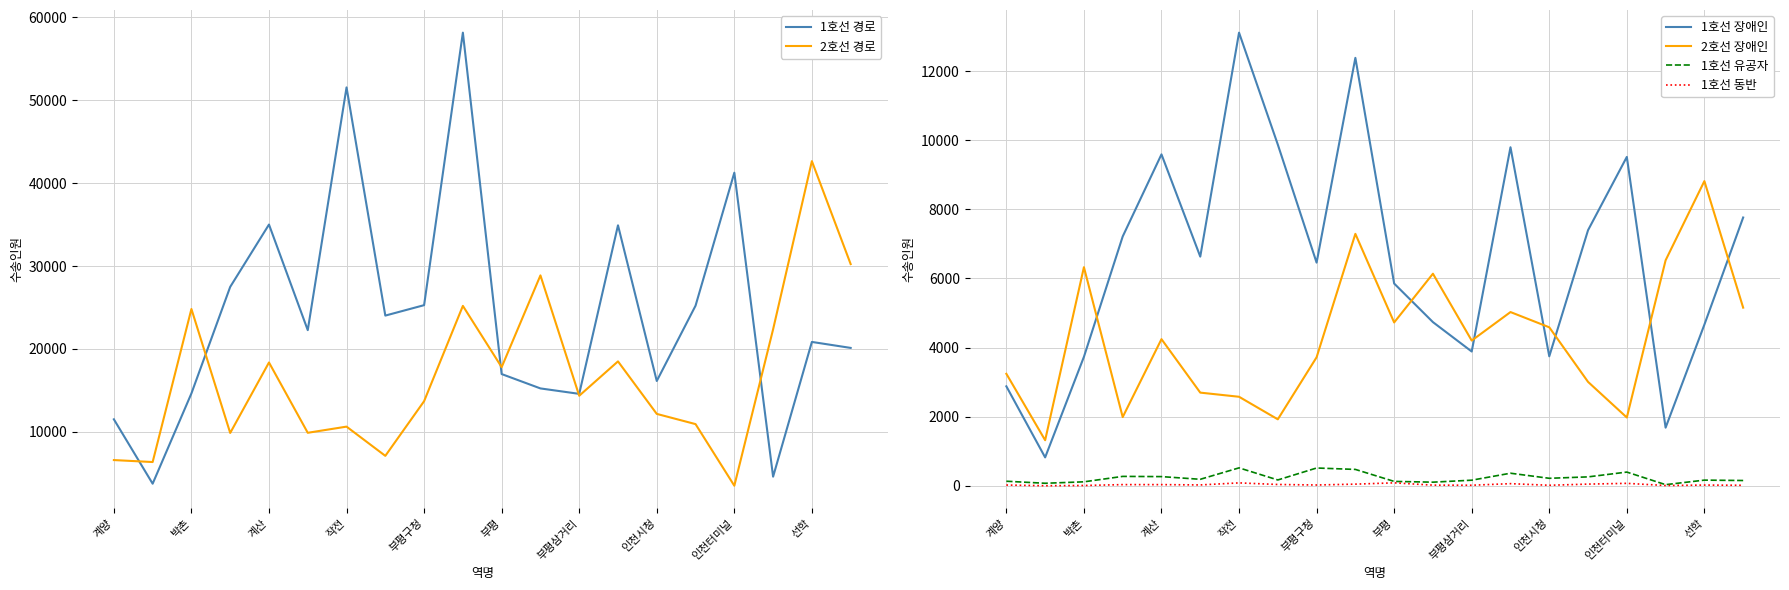

What is the sum of all 1호선 유공자 values?

4683